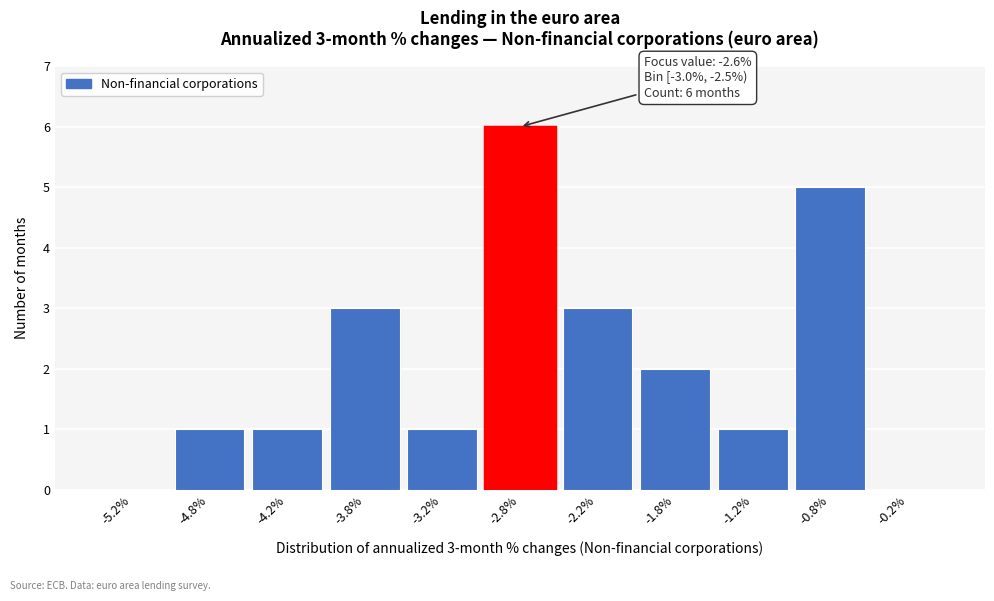

Which range on the x-axis has the tallest bar?

-3.0 to -2.5